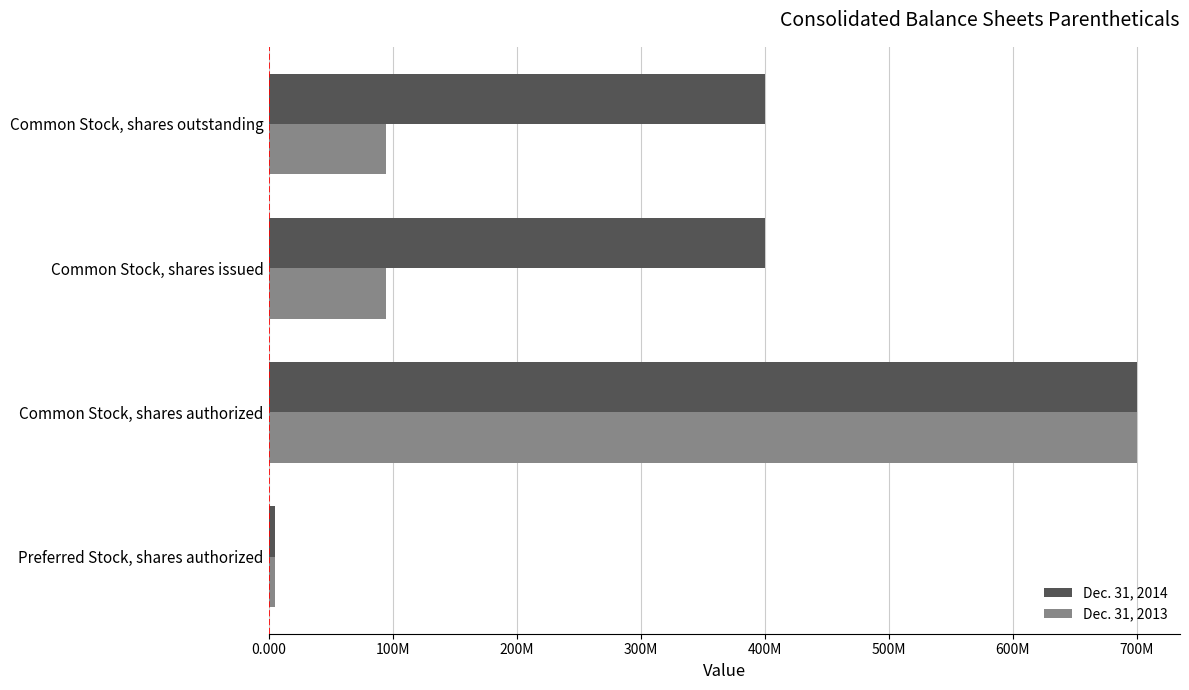

What are all the series names shown in the legend?

Dec. 31, 2014, Dec. 31, 2013